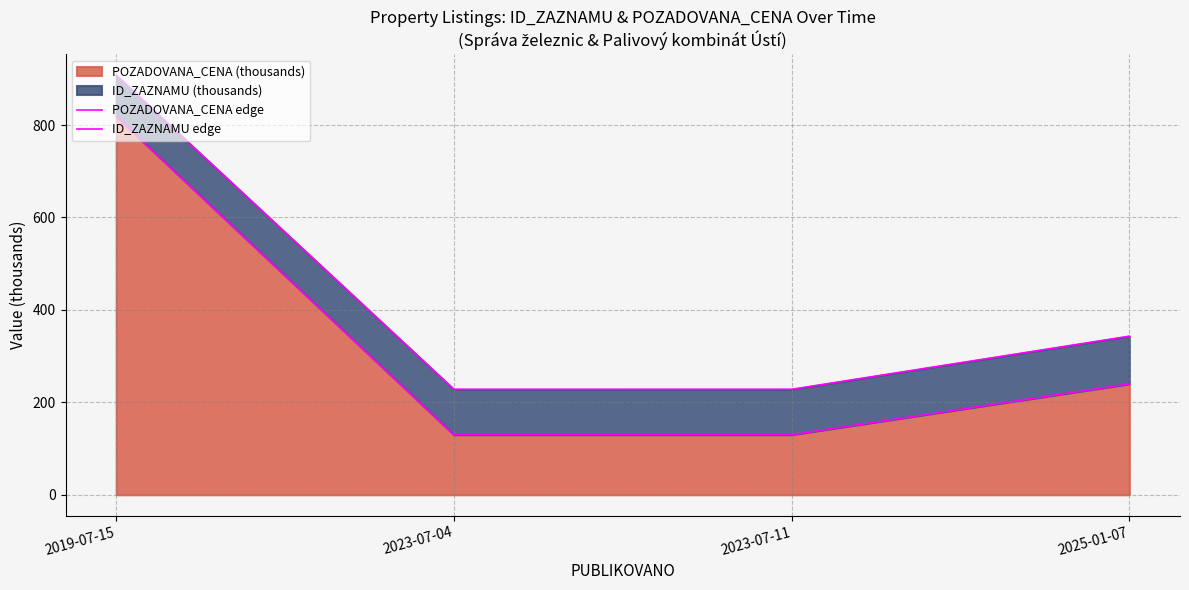

Which category has the lowest value across all series?

2023-07-04